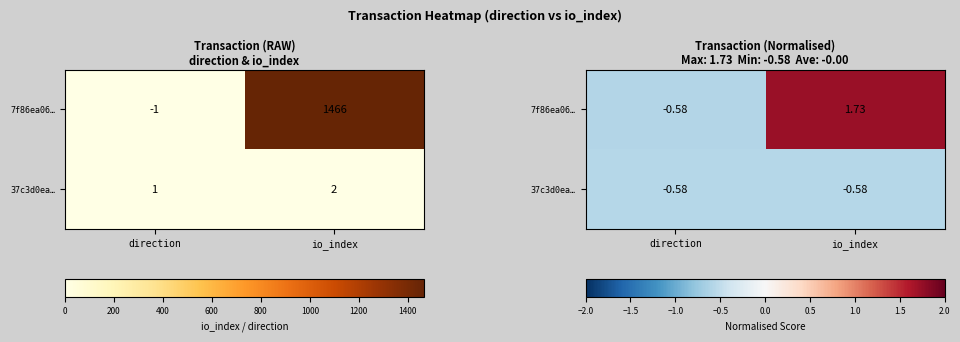

List the series in order of their overall mean, highest first.

7f86ea06…, 37c3d0ea…